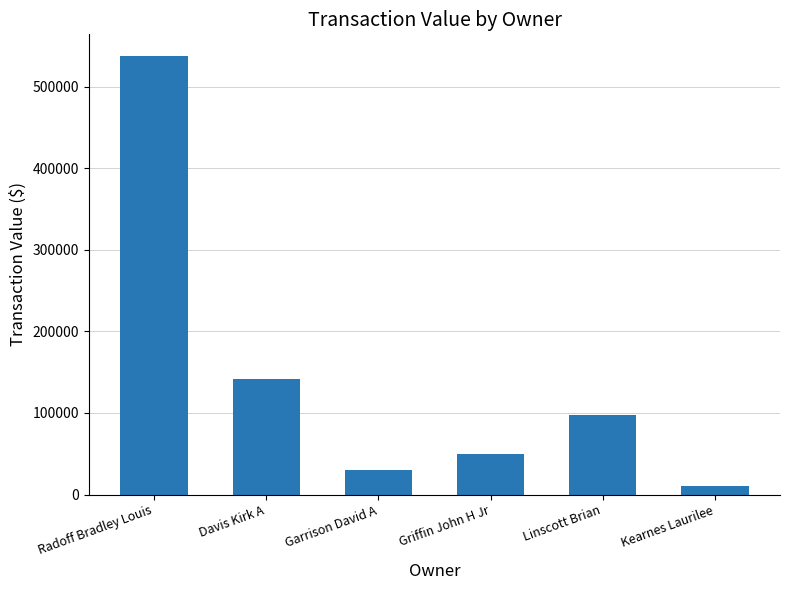

Reading right to left, what are all the values shown in this chart?

Kearnes Laurilee=9884	Linscott Brian=97961	Griffin John H Jr=50052	Garrison David A=29700	Davis Kirk A=141509	Radoff Bradley Louis=537250